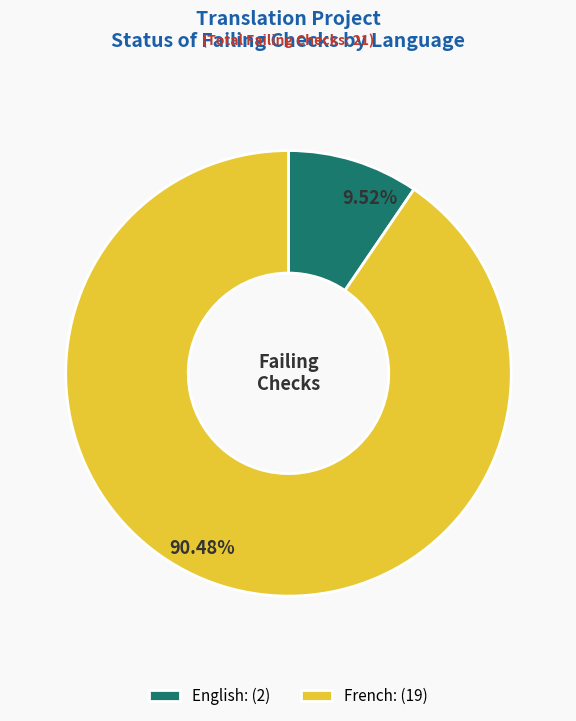

Between French: (19) and English: (2), which is larger?

French: (19)